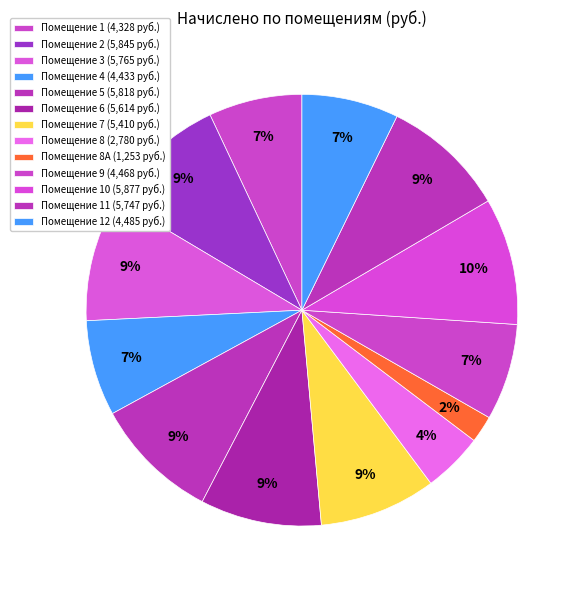

How many segments does this pie chart have?

13